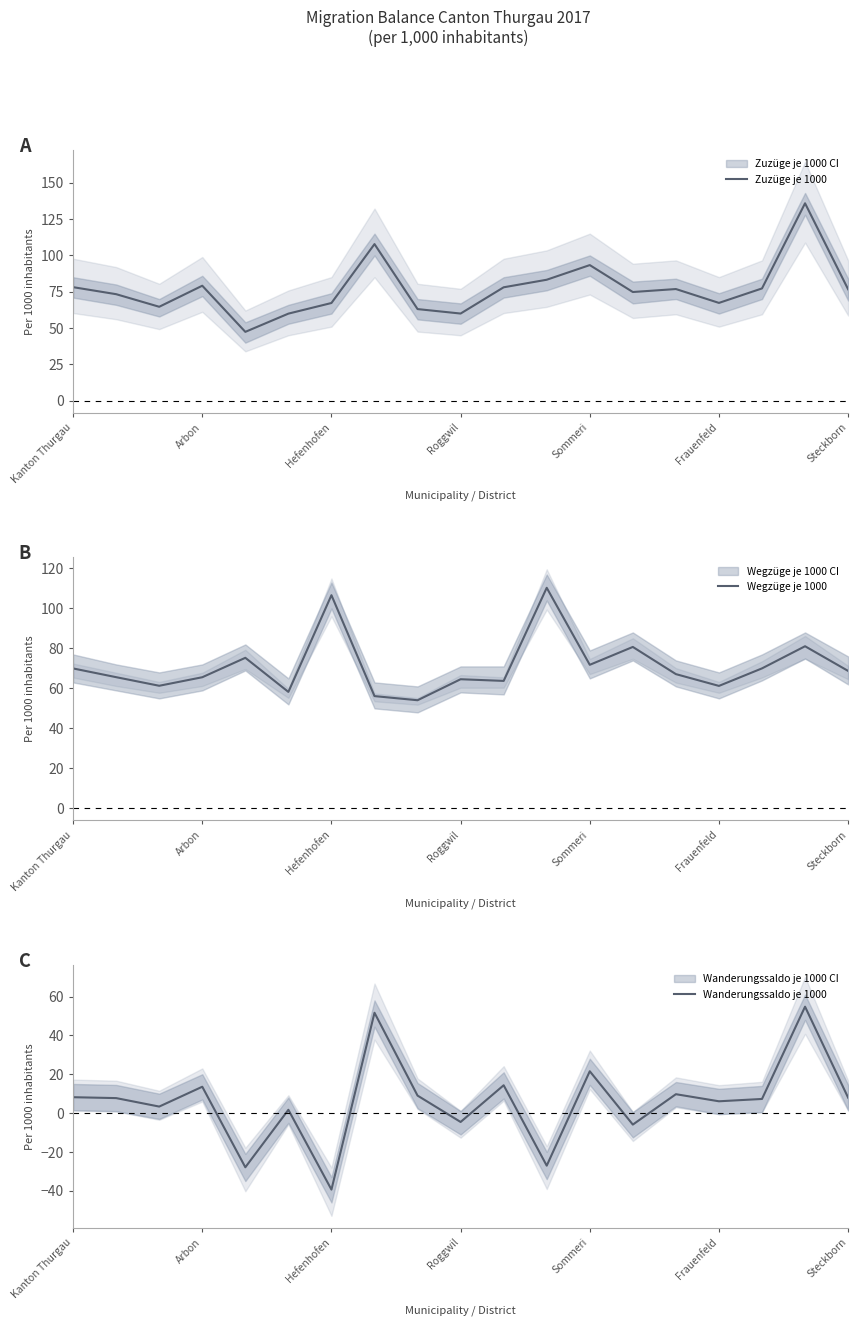

What is the minimum value for Zuzüge je 1000?

47.4